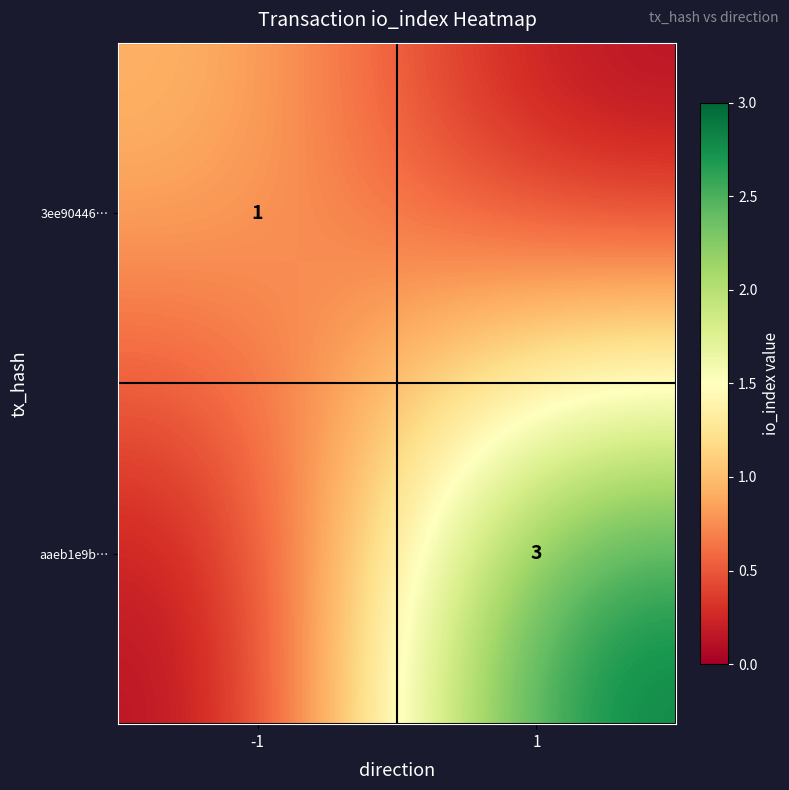

Is the value of 3ee90446… at -1 greater than the value of aaeb1e9b… at 1?

No